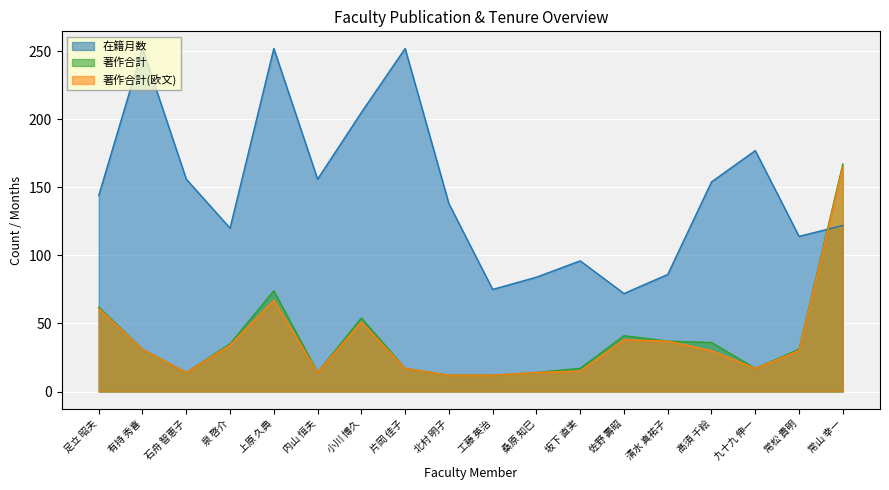

How many interior local peaks does the 著作合計 series have?

3